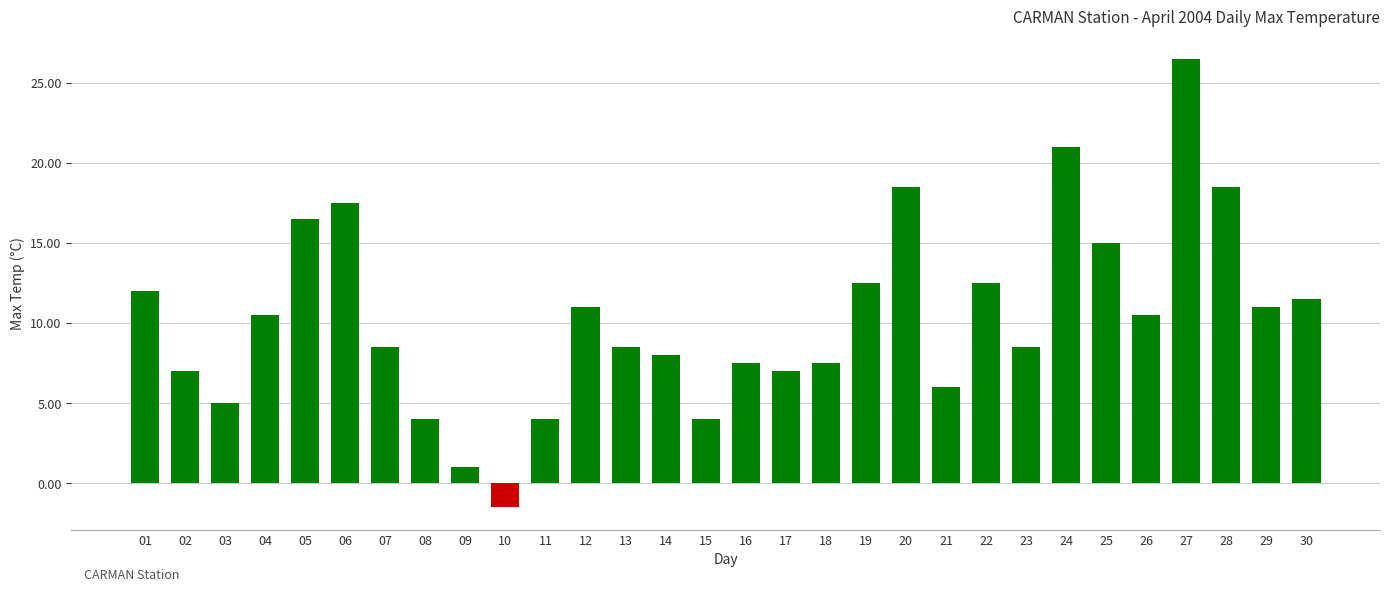

Reading left to right, what are all the values shown in this chart?

01=12.0	02=7.0	03=5.0	04=10.5	05=16.5	06=17.5	07=8.5	08=4.0	09=1.0	10=-1.5	11=4.0	12=11.0	13=8.5	14=8.0	15=4.0	16=7.5	17=7.0	18=7.5	19=12.5	20=18.5	21=6.0	22=12.5	23=8.5	24=21.0	25=15.0	26=10.5	27=26.5	28=18.5	29=11.0	30=11.5